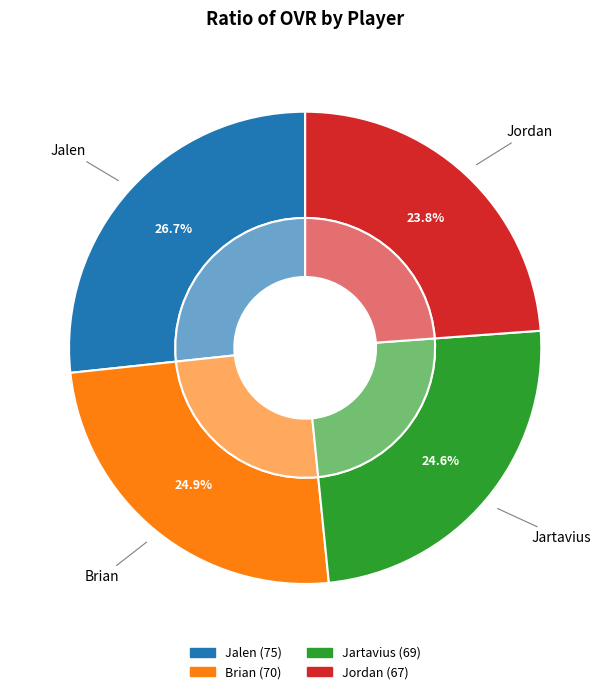

To the nearest percent, what portion does Jordan represent?

24%